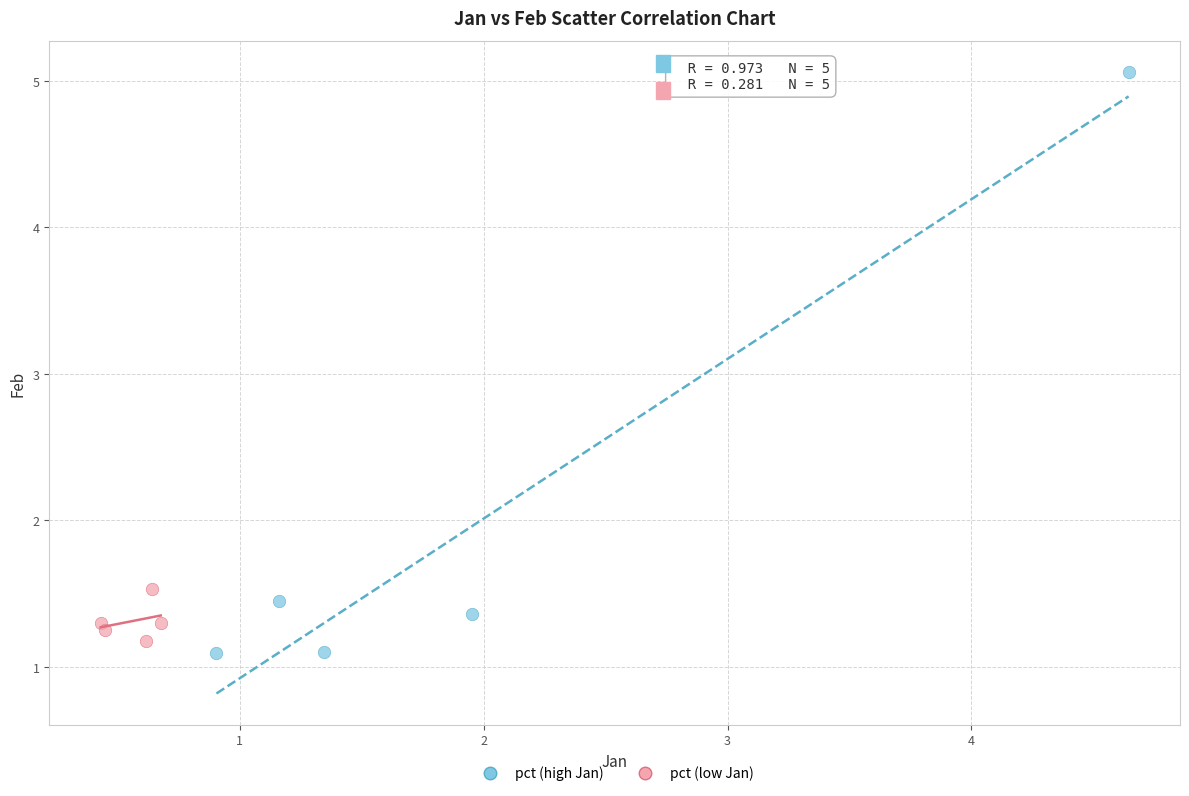

Which series contains the highest Y value?

pct (high Jan)